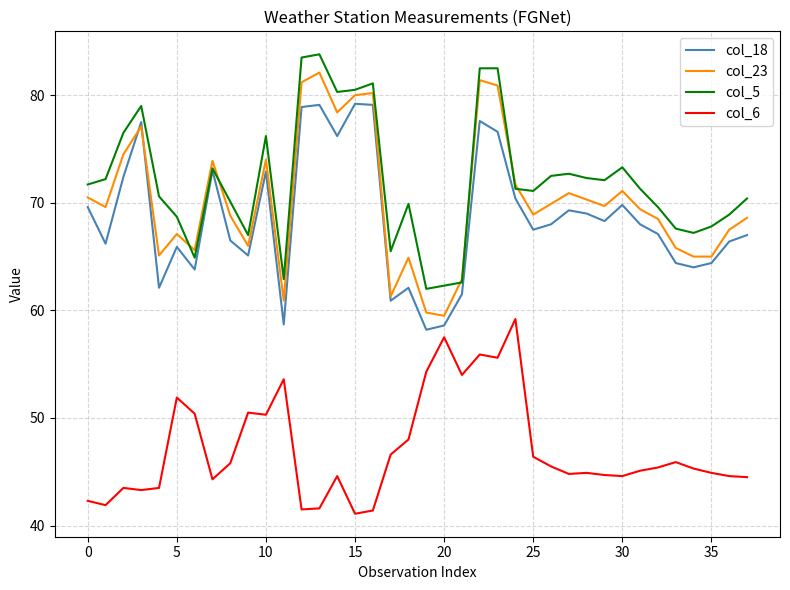

True or false: col_18 and col_6 cross at least once.

False